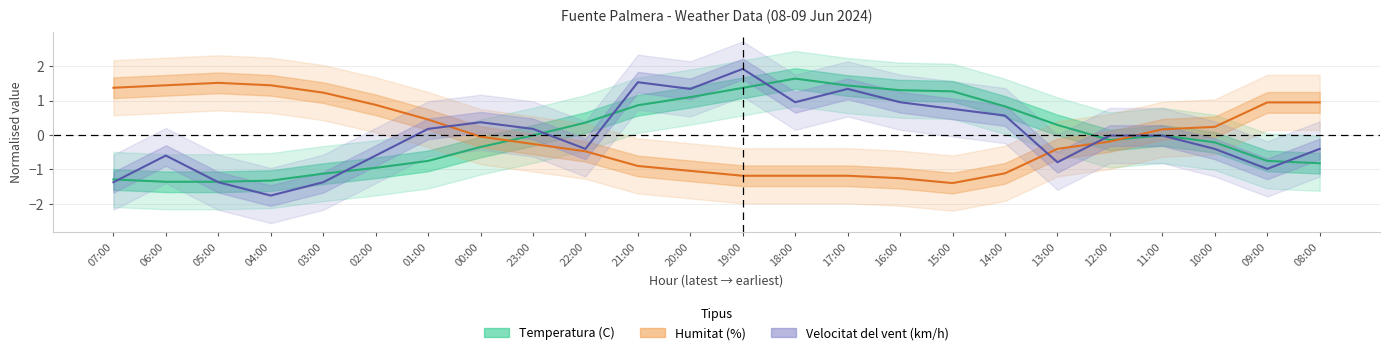

List the labels in order of Velocitat del vent (km/h) value, largest first.

19:00, 21:00, 20:00, 17:00, 18:00, 16:00, 15:00, 14:00, 00:00, 01:00, 23:00, 12:00, 11:00, 22:00, 10:00, 08:00, 06:00, 02:00, 13:00, 09:00, 07:00, 05:00, 03:00, 04:00